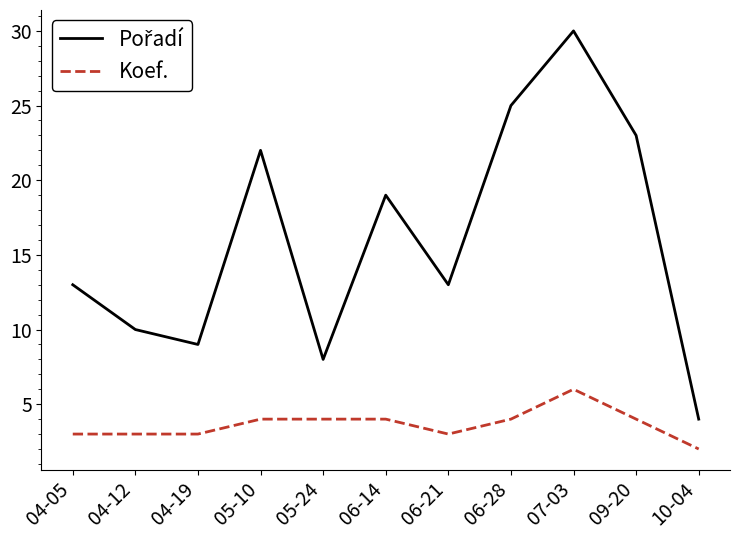

The value of Koef. at 04-05 is 3. True or false?

True